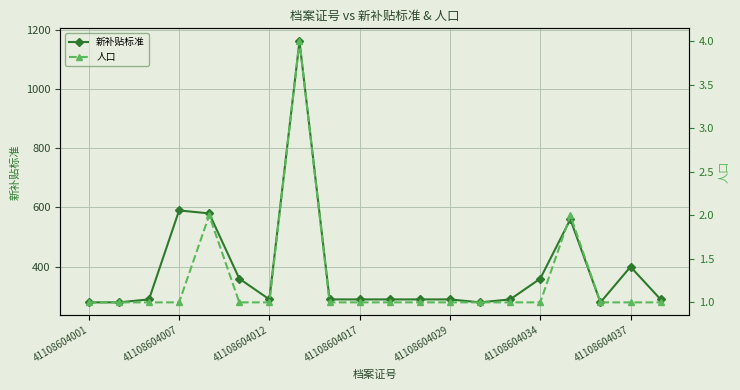

What are all the series names shown in the legend?

新补贴标准, 人口